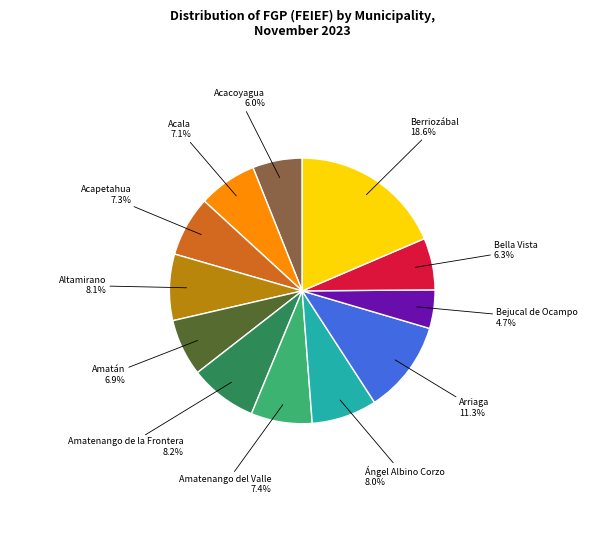

To the nearest percent, what is the difference between the largest and smallest slice percentages?

14%